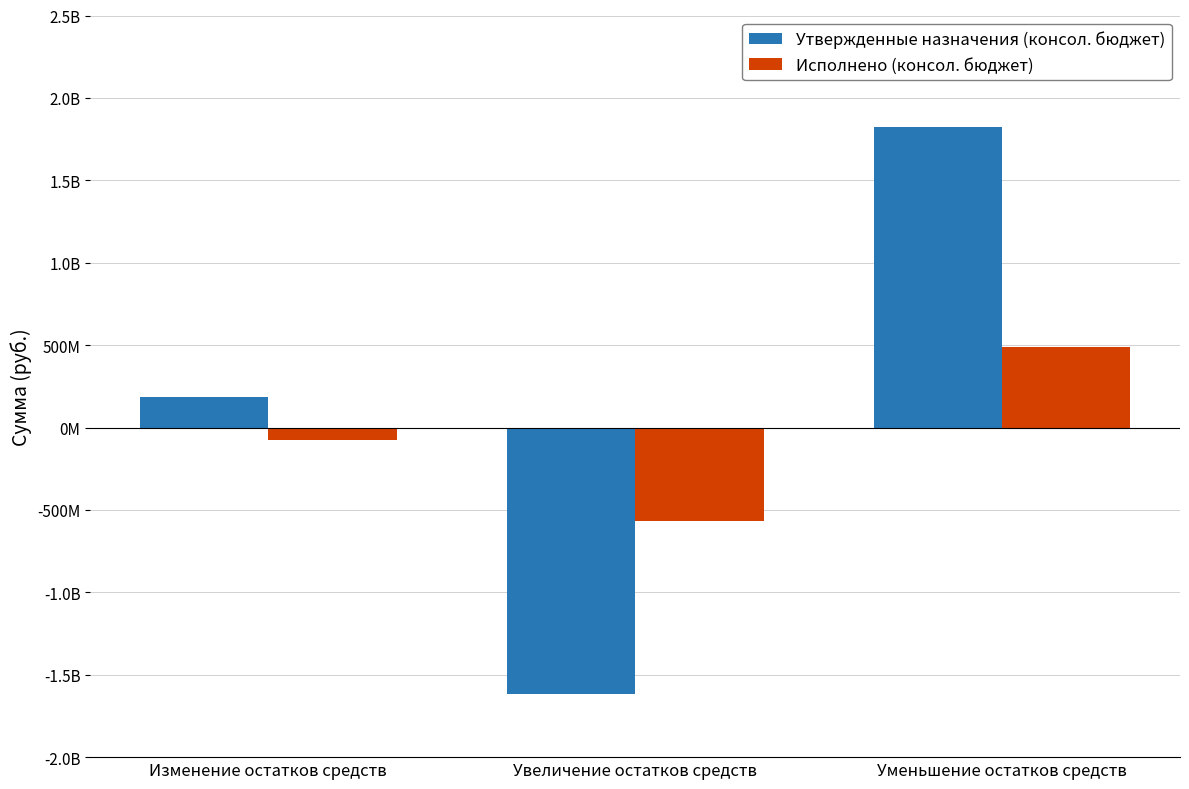

What are all the series names shown in the legend?

Утвержденные назначения (консол. бюджет), Исполнено (консол. бюджет)